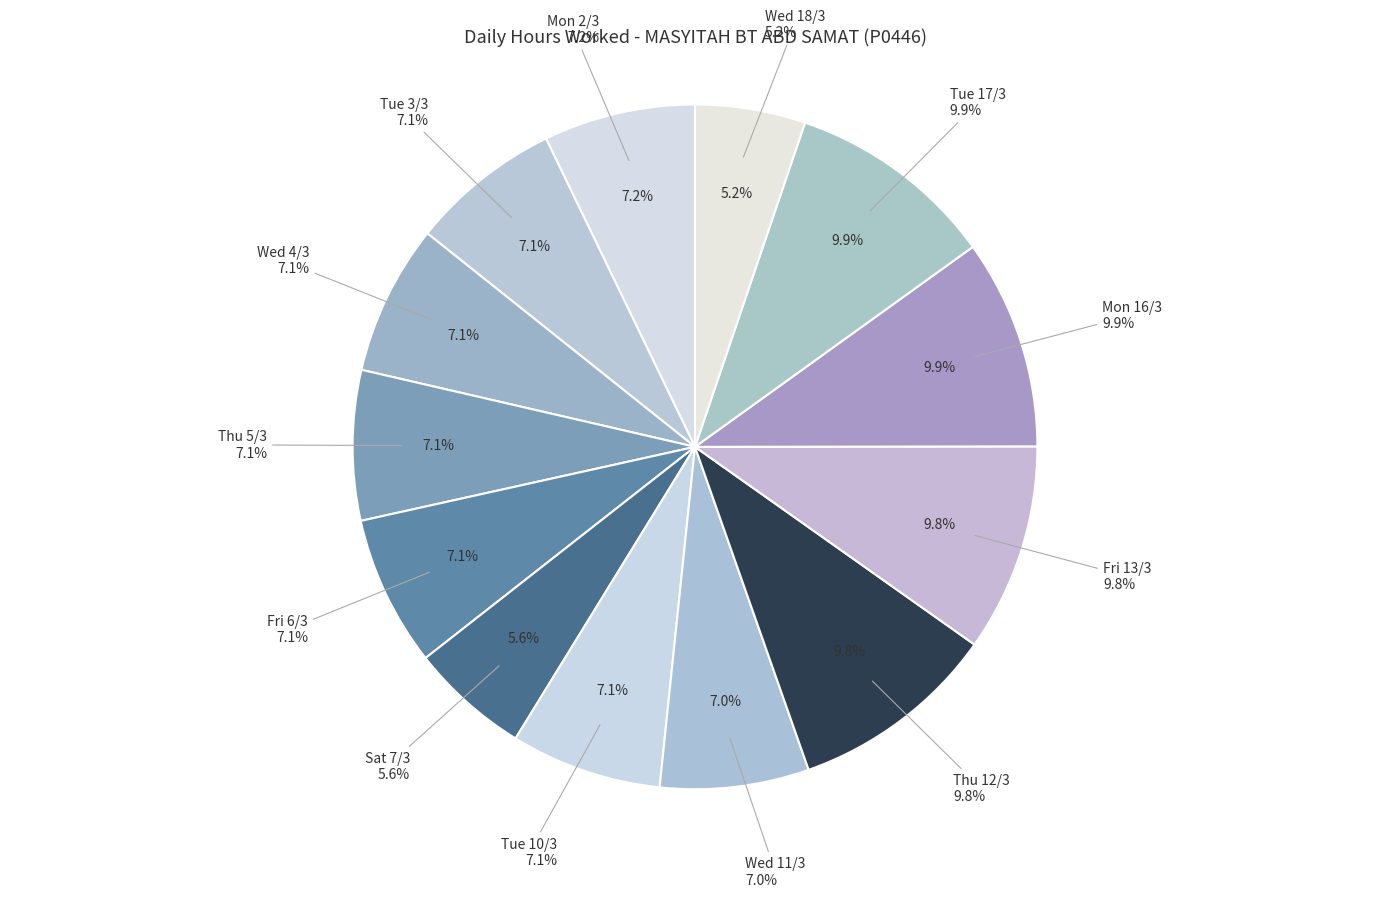

Is the sum of Wed 4/3 and Fri 6/3 greater than half?

No